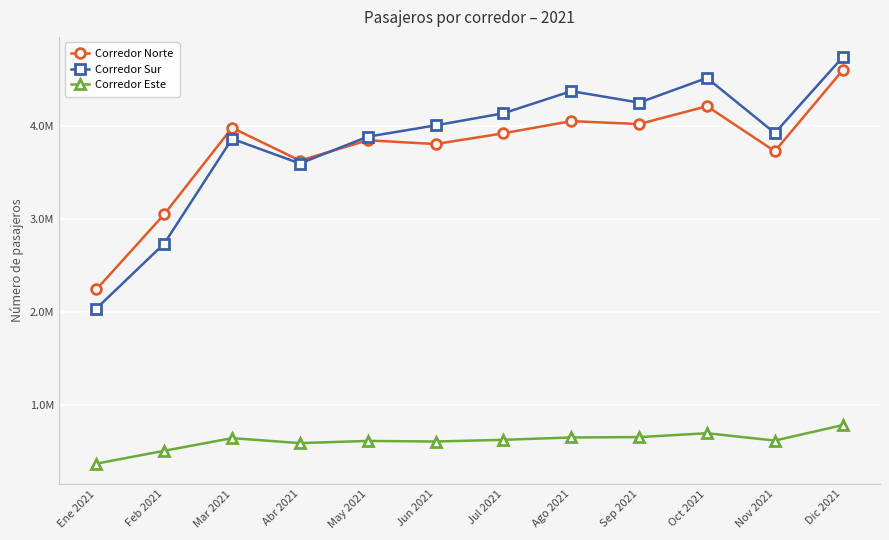

True or false: Corredor Este and Corredor Norte intersect in this chart.

False